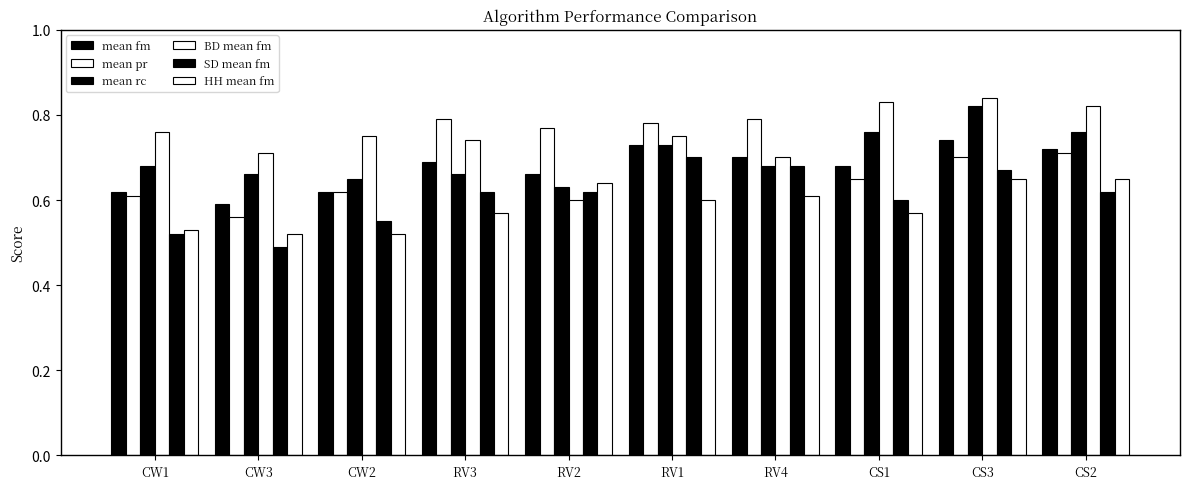

Does the chart contain any negative values?

No